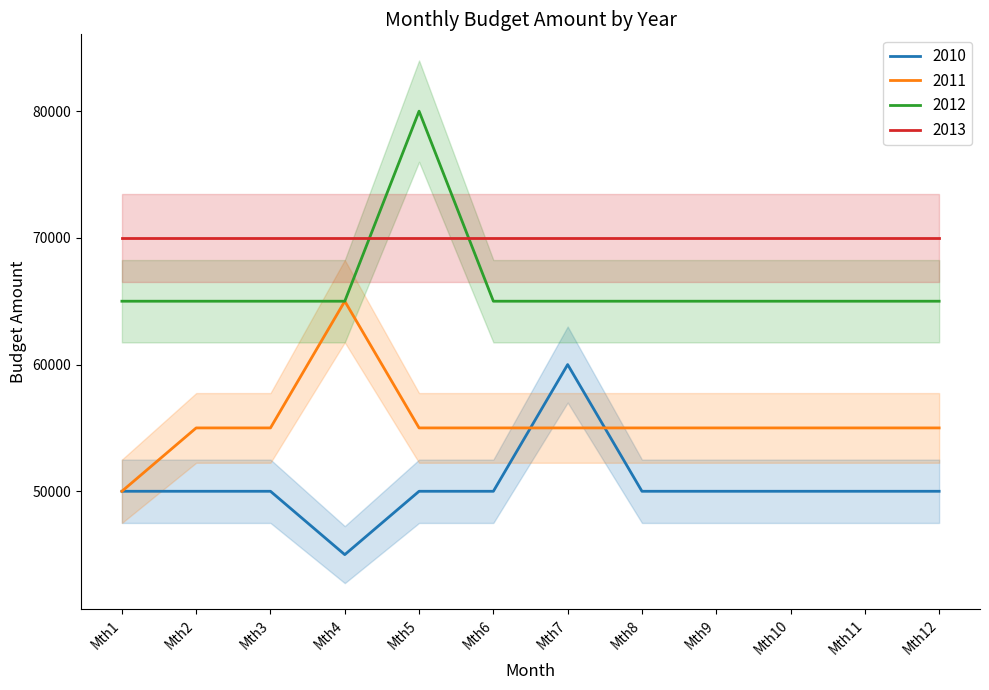

What is the value of the 2012 point at the 7th from the left?

65000